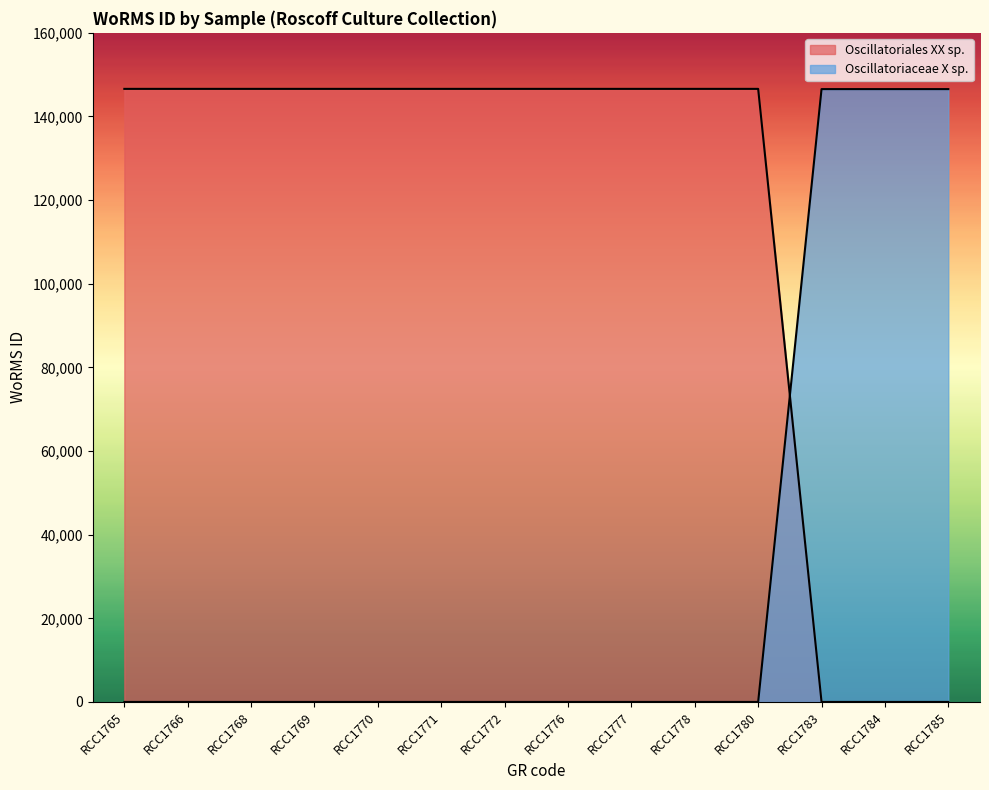

How many lines are shown in the chart?

2